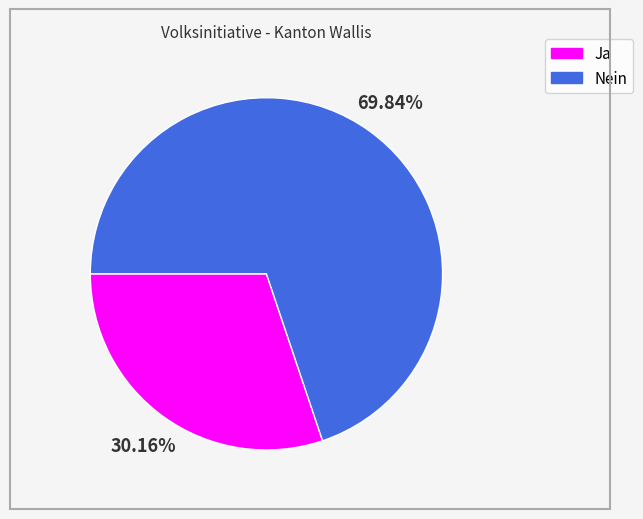

To the nearest percent, what is the difference between the Ja and Nein slice percentages?

40%